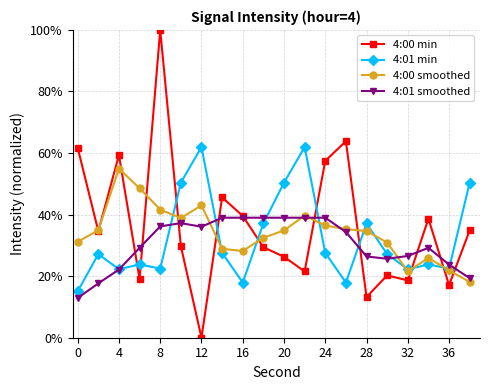

True or false: 4:00 min and 4:01 min cross at least once.

True